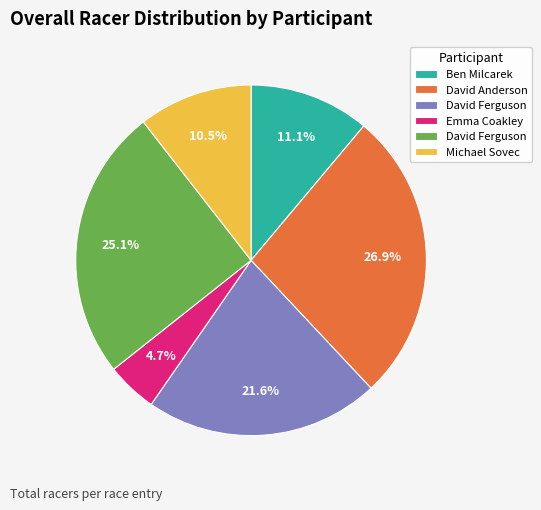

Is there any slice that represents more than half of the pie?

No